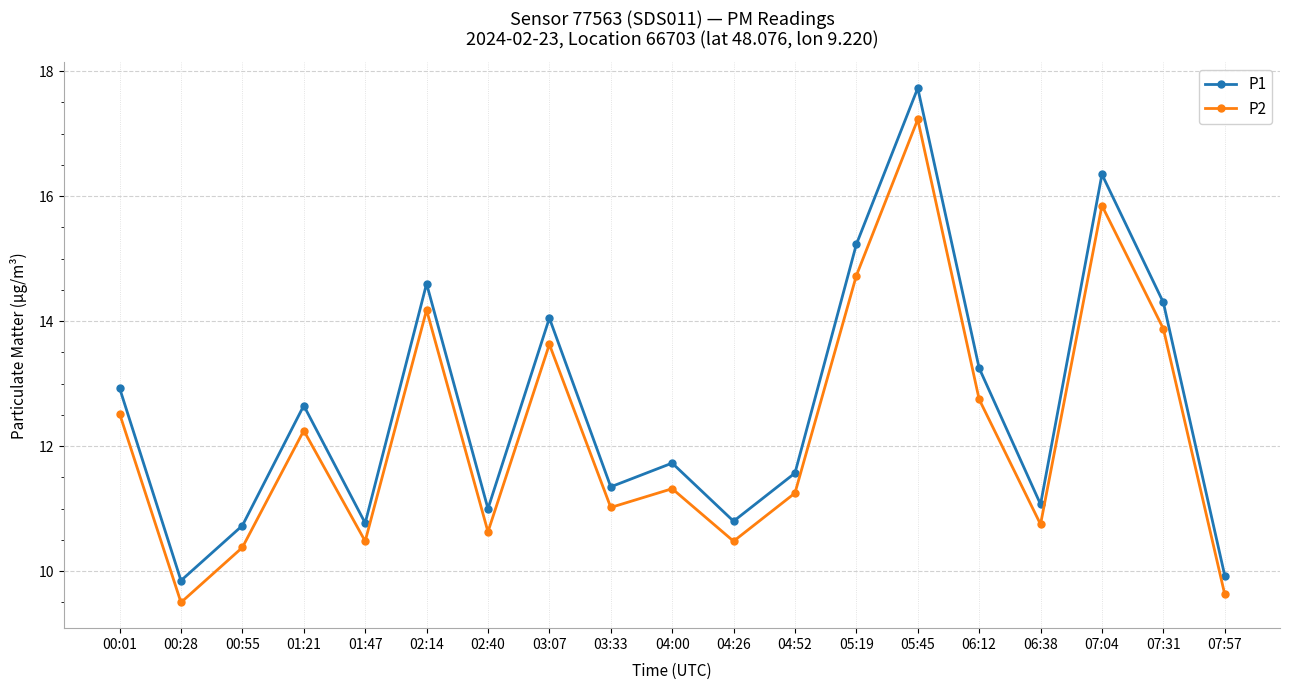

At how many categories does at least one series exceed 15?

3